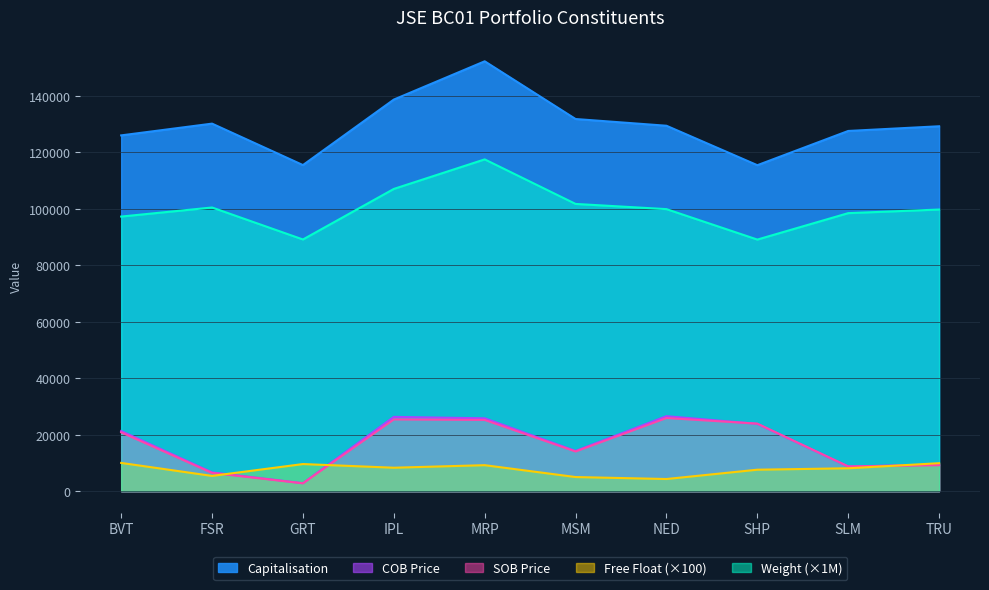

At how many categories does at least one series exceed 118639?

8